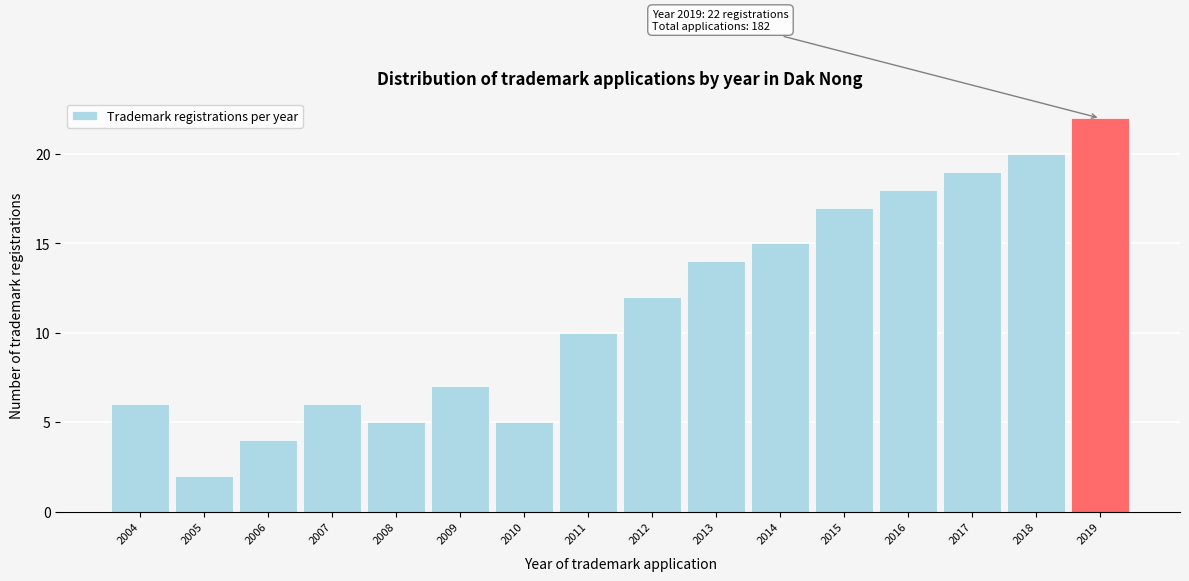

Reading left to right, list all the values displayed in this chart.

2004=6	2005=2	2006=4	2007=6	2008=5	2009=7	2010=5	2011=10	2012=12	2013=14	2014=15	2015=17	2016=18	2017=19	2018=20	2019=22